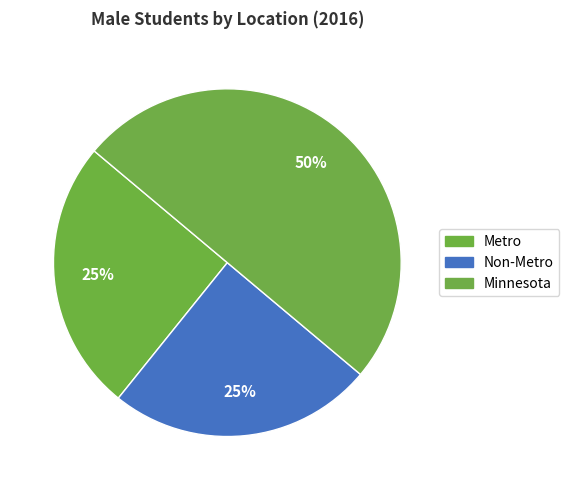

How many segments does this pie chart have?

3